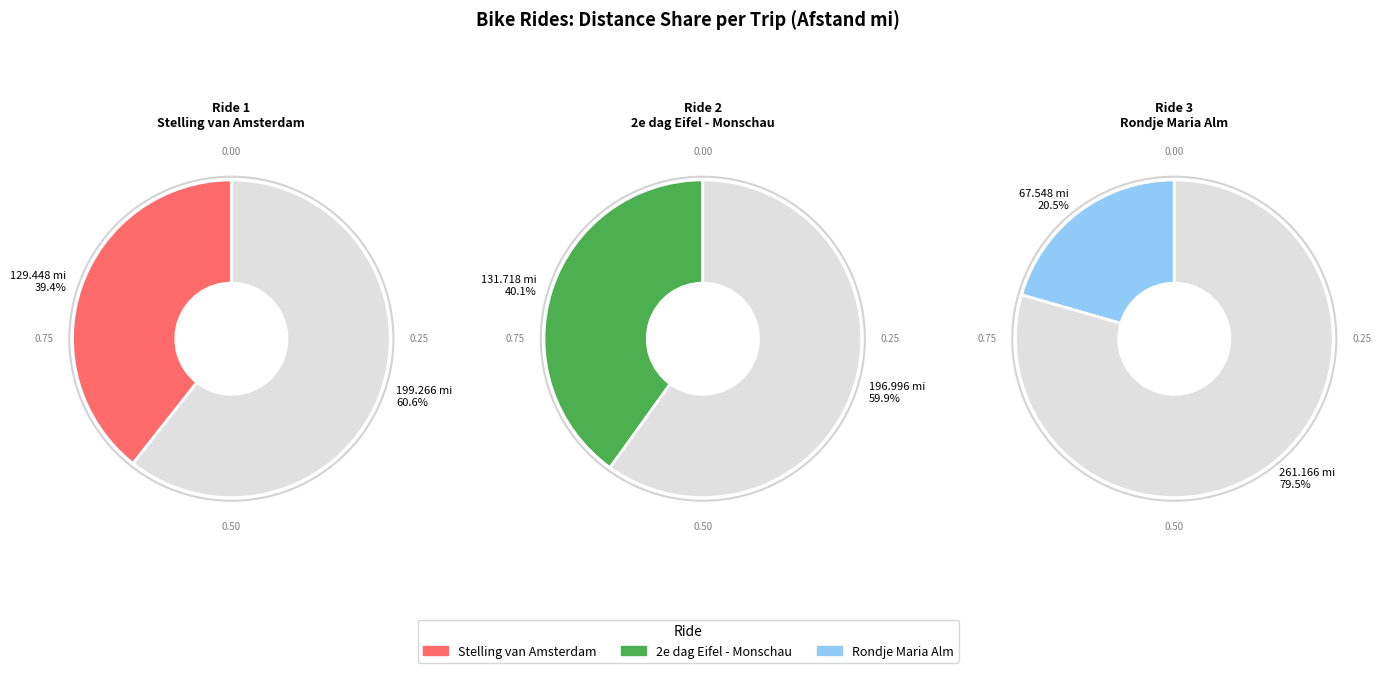

What percentage is the 2e dag Eifel - Monschau slice, to the nearest percent?

40%